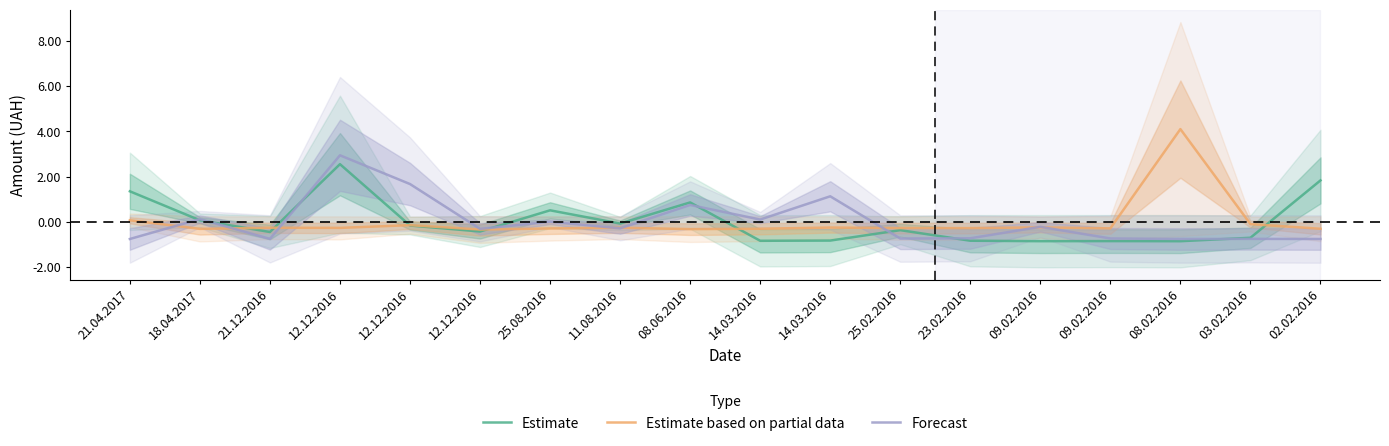

Which series changed the most between 23.02.2016 and 09.02.2016?

Estimate